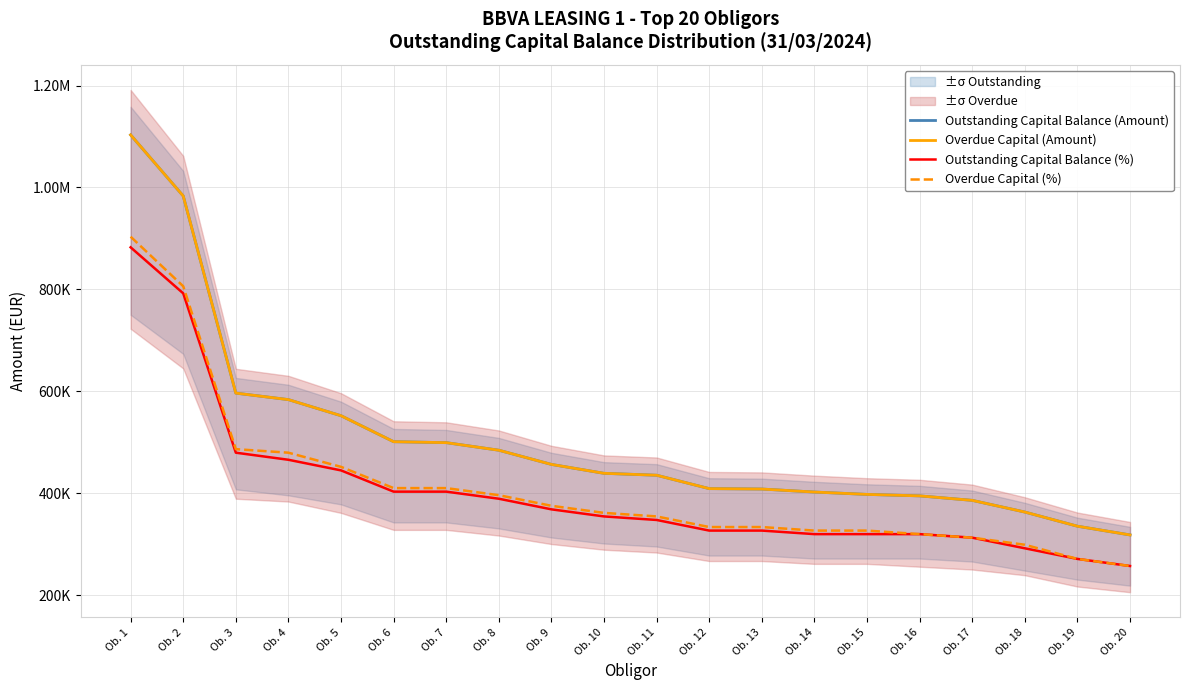

Is the value of Outstanding Capital Balance (%) at Ob. 9 greater than the value of Outstanding Capital Balance (Amount) at Ob. 14?

No